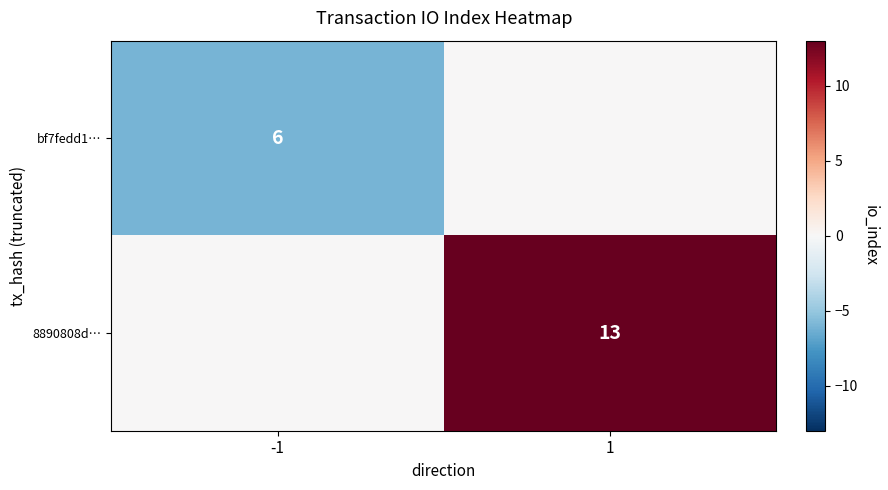

The value of bf7fedd1… at -1 is 6. True or false?

True